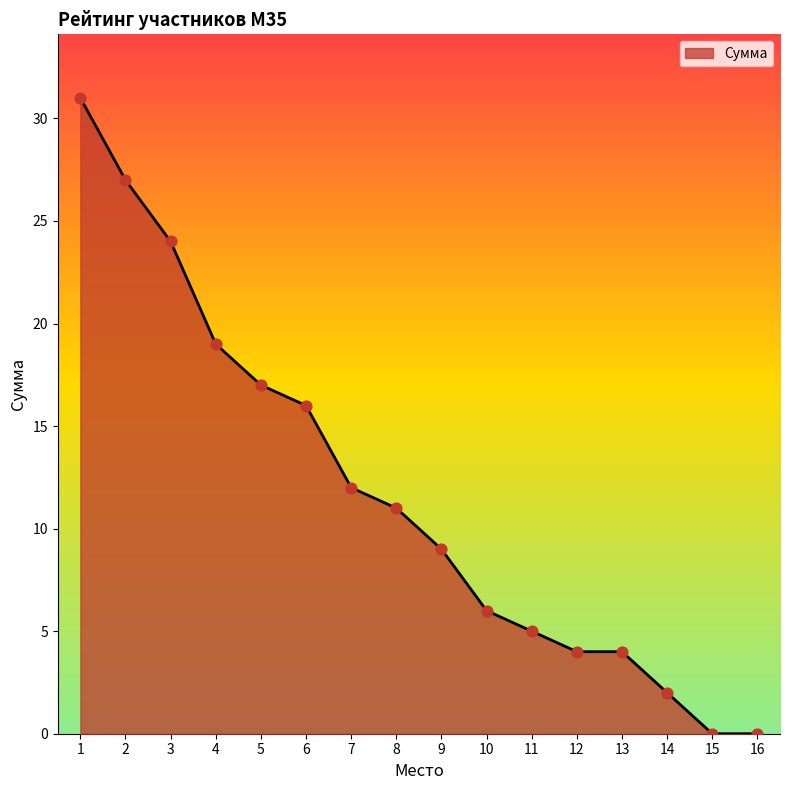

What is the ratio of the value at 13 to the value at 8?

0.4